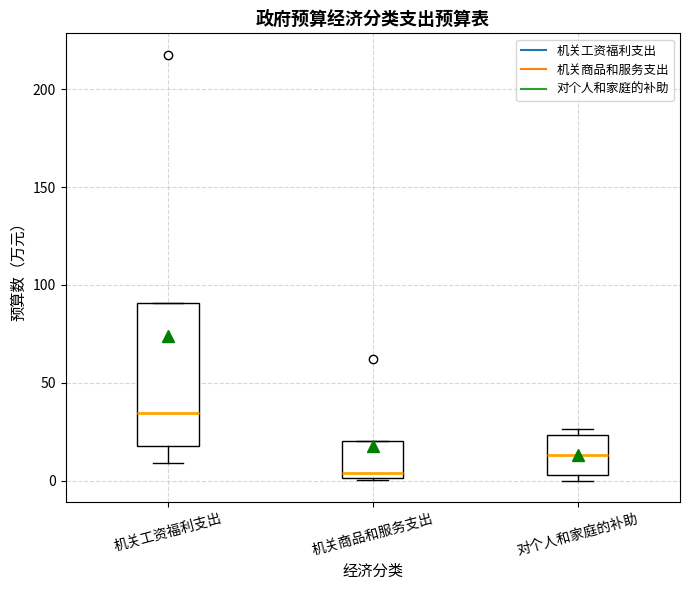

Where is the upper edge of the box for 机关商品和服务支出 on the y-axis? The values are not printed on the chart, so give them approximately, as read against the axis.

20